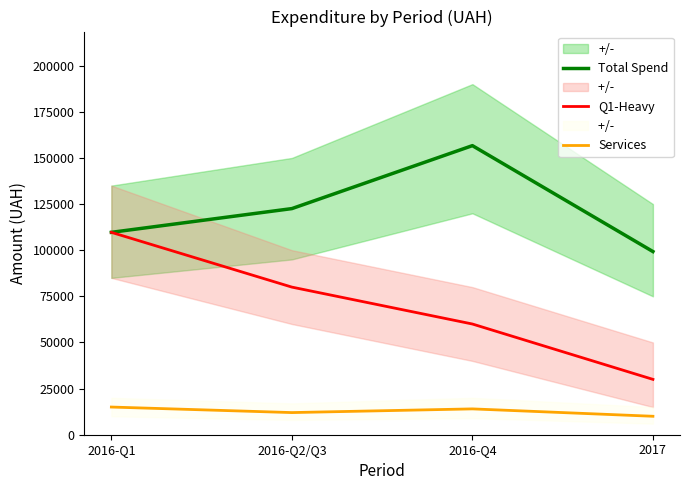

Which series has the widest spread of values?

Q1-Heavy